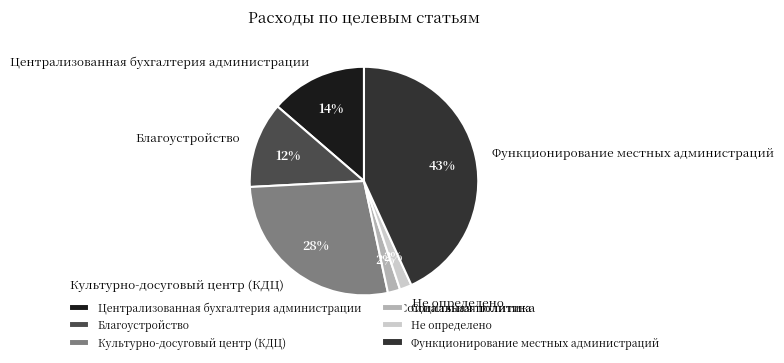

To the nearest percent, what portion does Культурно-досуговый центр (КДЦ) represent?

28%